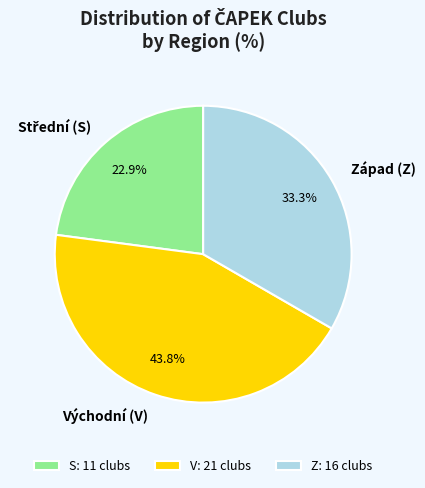

To the nearest percent, what is the difference between the S and Z slice percentages?

10%